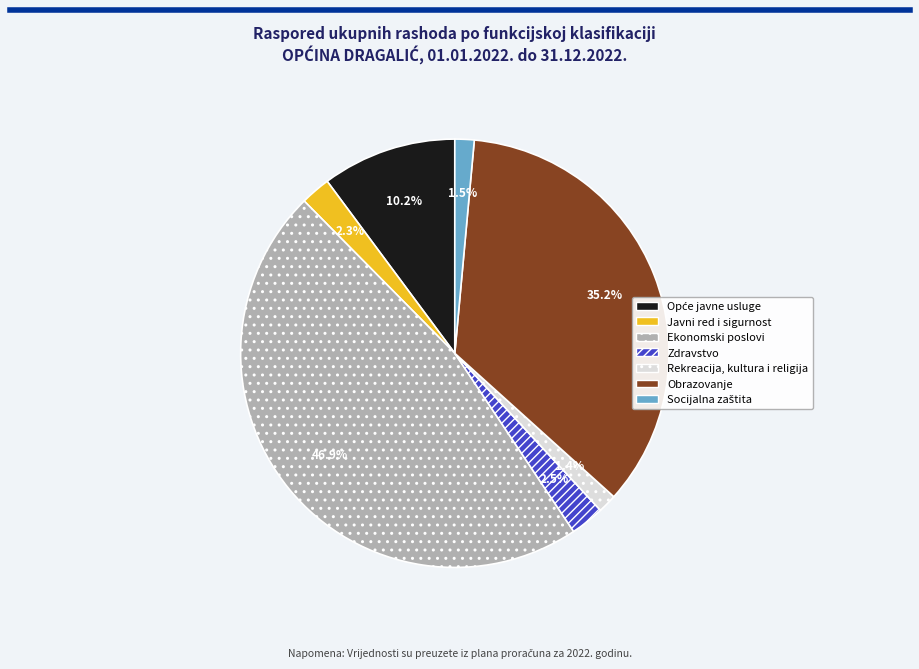

What is the total percentage of Obrazovanje and Rekreacija, kultura i religija?

36.6%